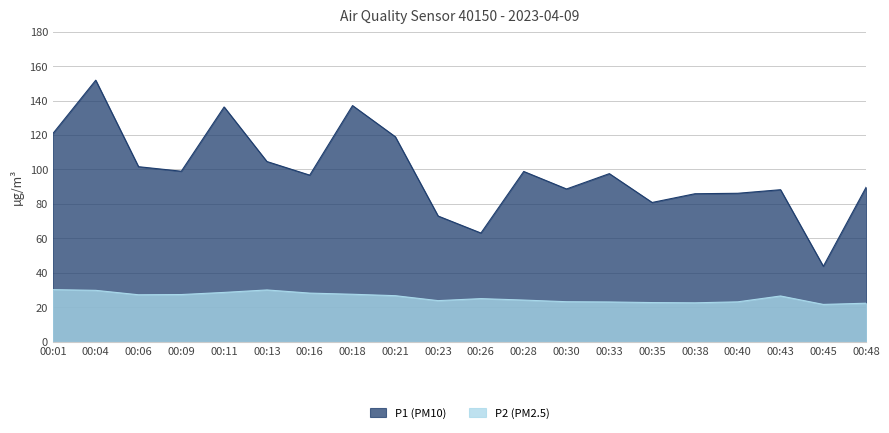

True or false: P1 (PM10) has more than 1 points higher than both neighbors.

True